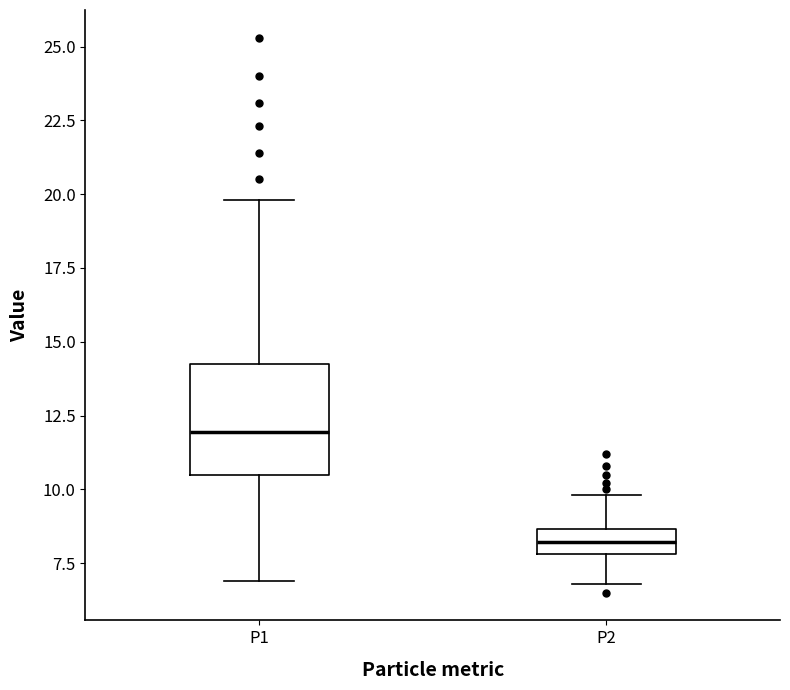

Where does the upper whisker of the box for P1 end on the y-axis? The values are not printed on the chart, so give them approximately, as read against the axis.

20.0